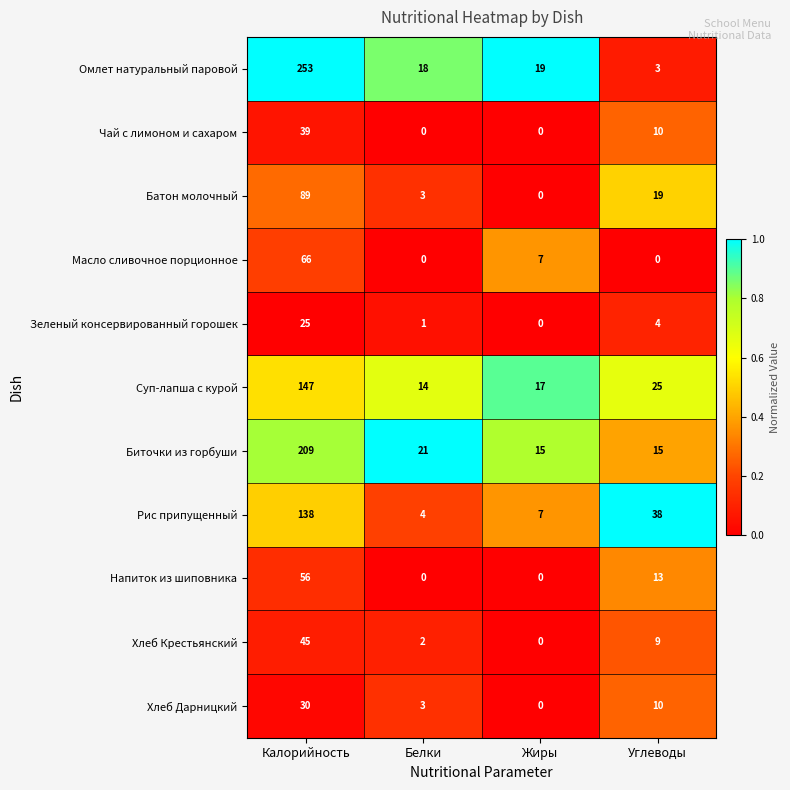

What is the spread (max minus min) of values at Калорийность?

228